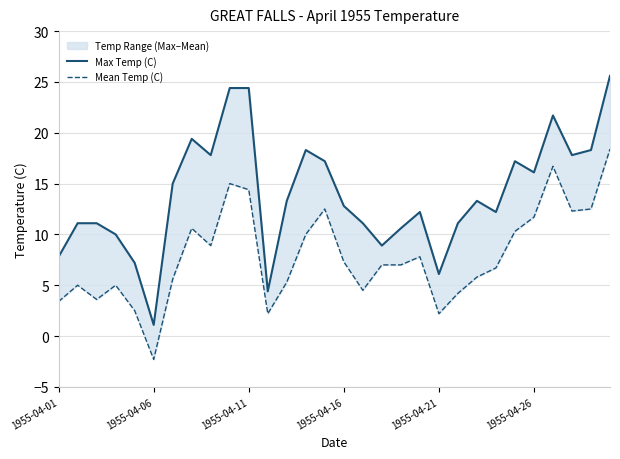

Is the value of Mean Temp (C) at 18 greater than the value of Max Temp (C) at 19?

No